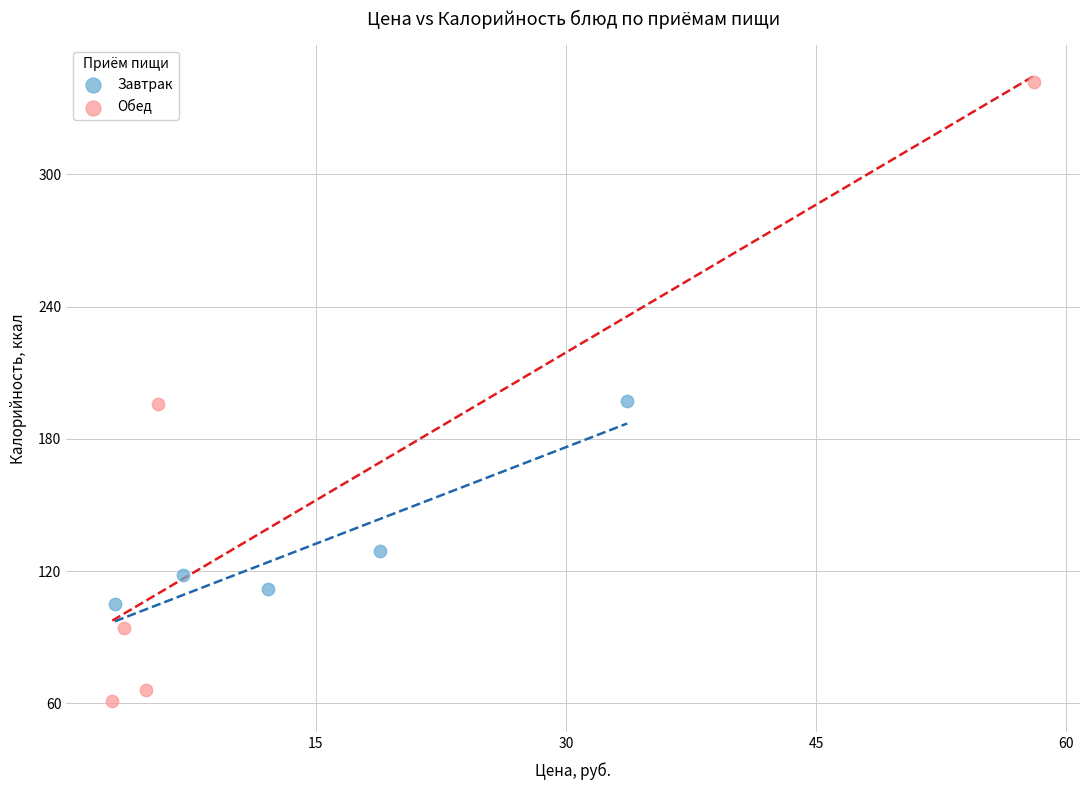

Which series contains the lowest Y value?

Обед